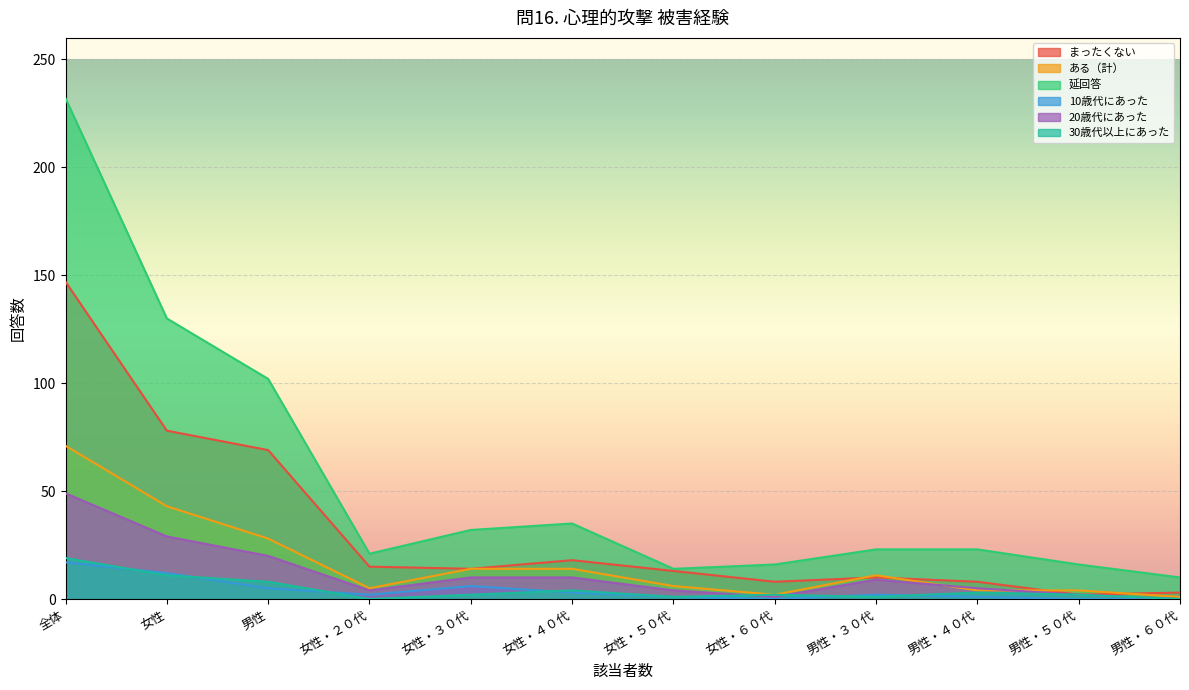

At which category does the chart reach its peak across all series?

全体